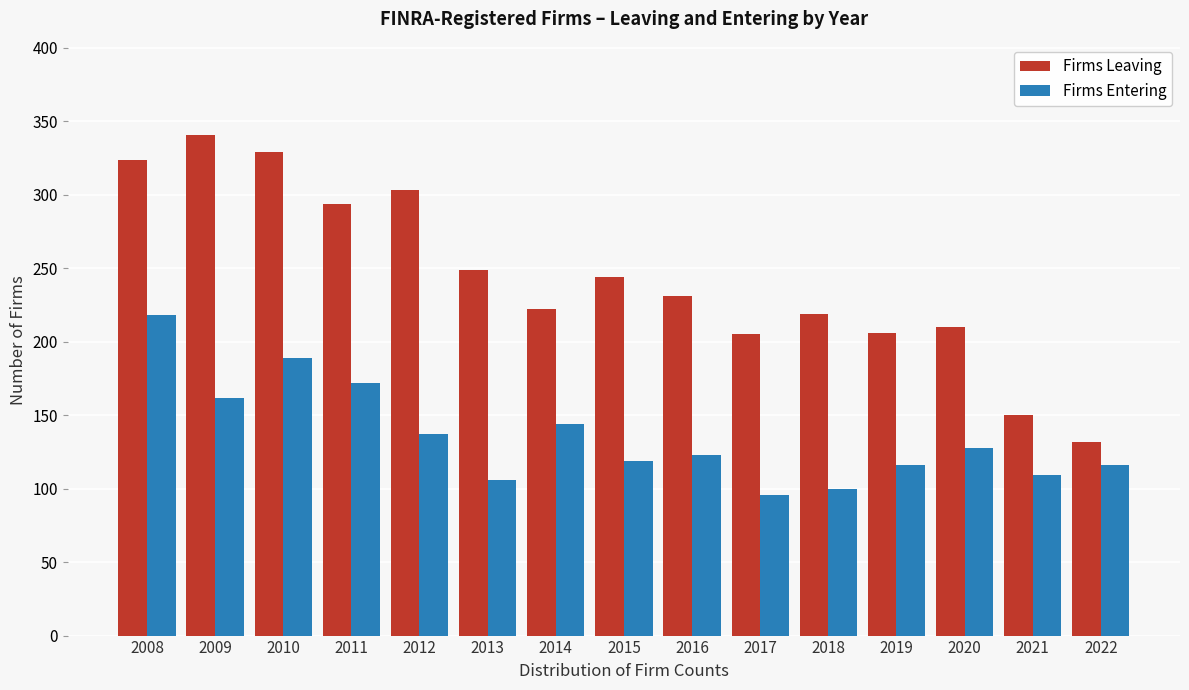

Is the value of Firms Leaving at 2016 greater than the value of Firms Entering at 2020?

Yes